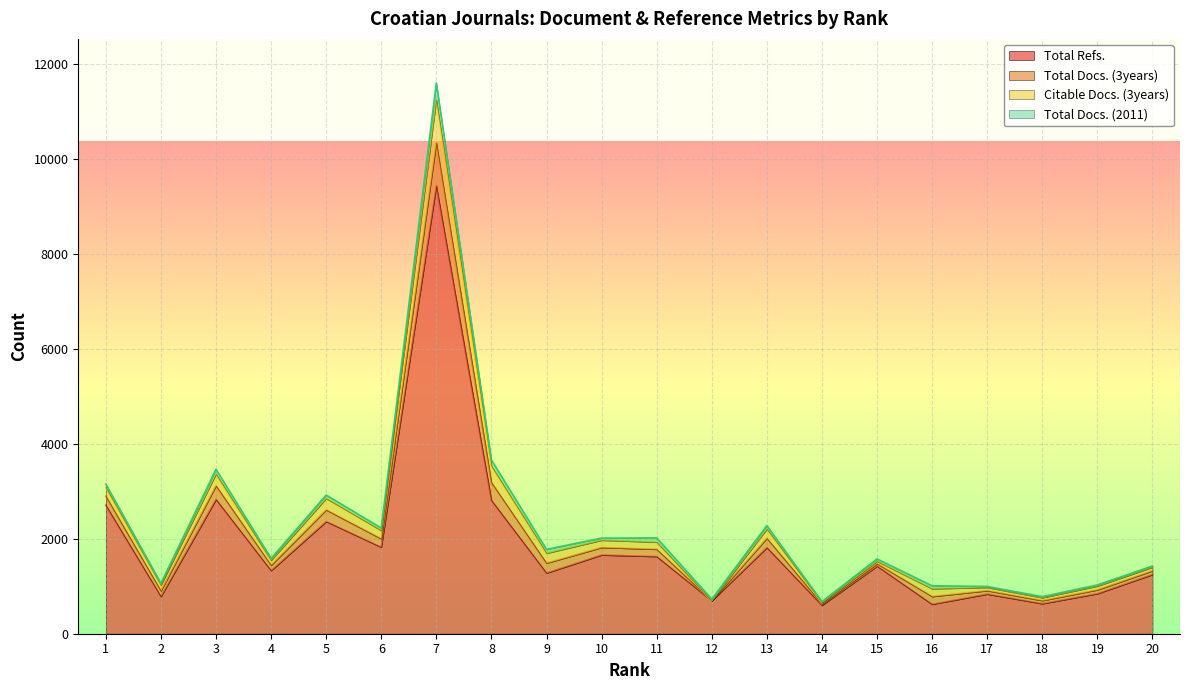

What is the average value of the Citable Docs. (3years) series?

178